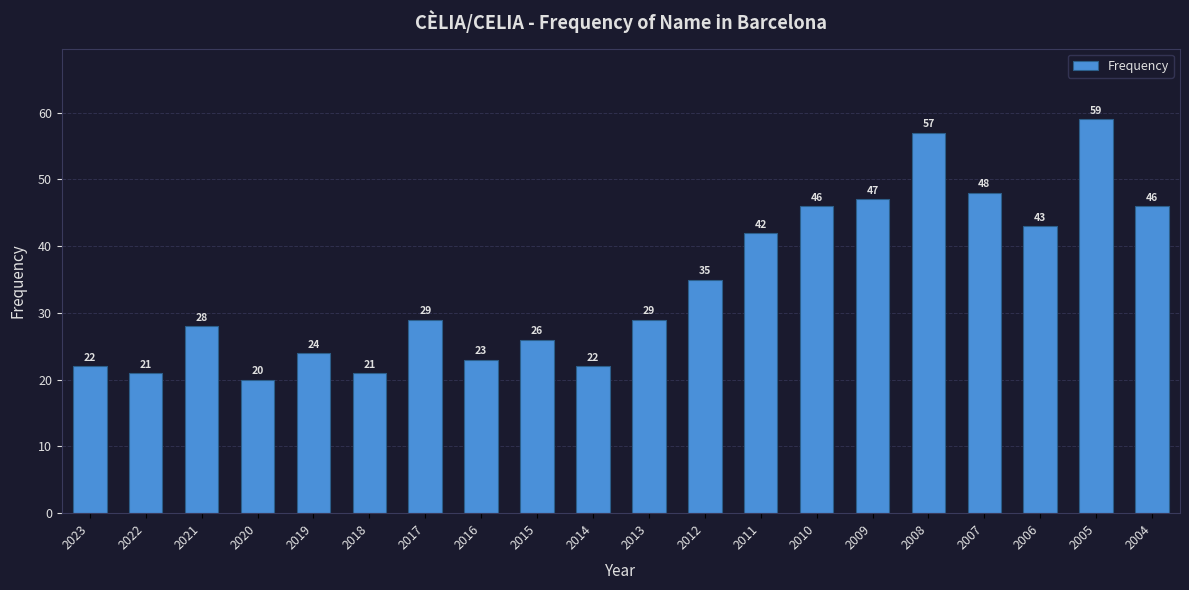

What is the change in value from 2022 to 2017?

+8